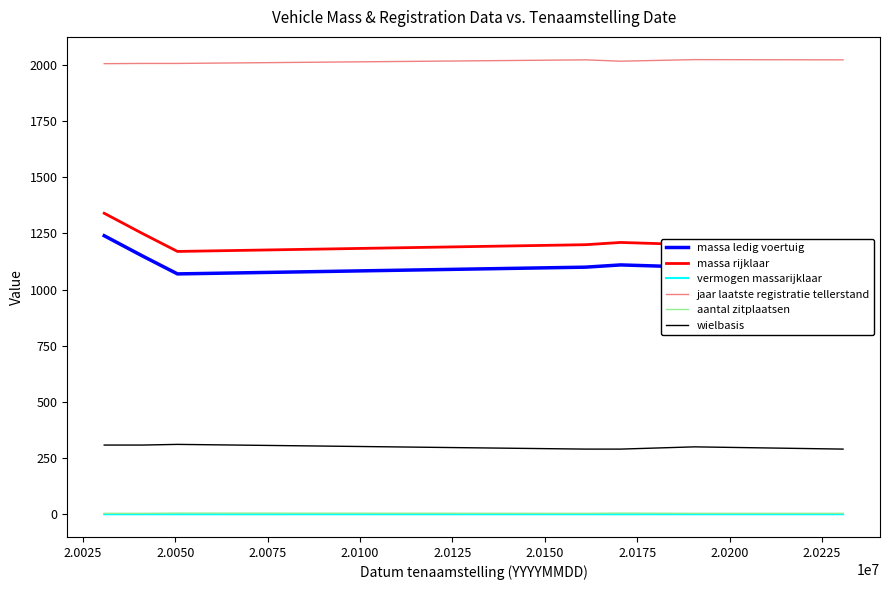

Which series has the widest spread of values?

massa ledig voertuig